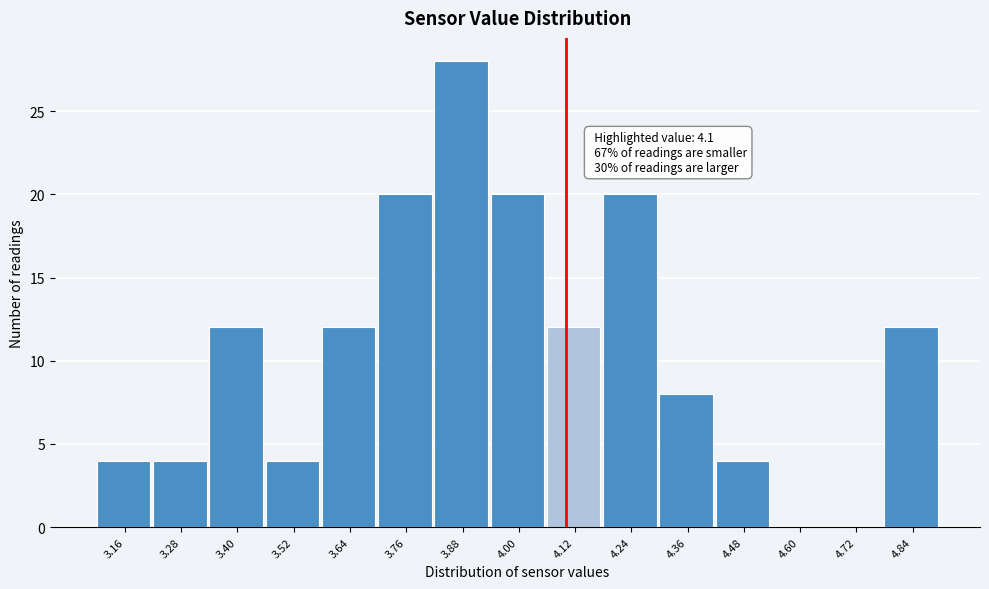

Which range on the x-axis has the tallest bar?

3.82 to 3.94